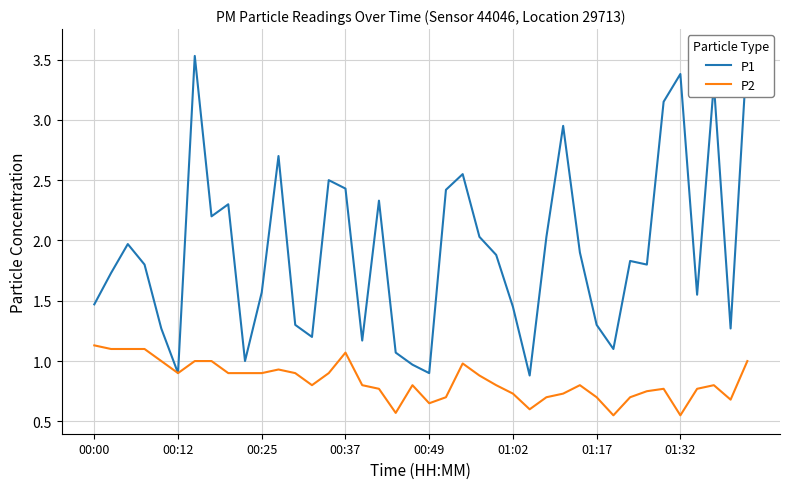

List the series in order of their overall mean, lowest first.

P2, P1